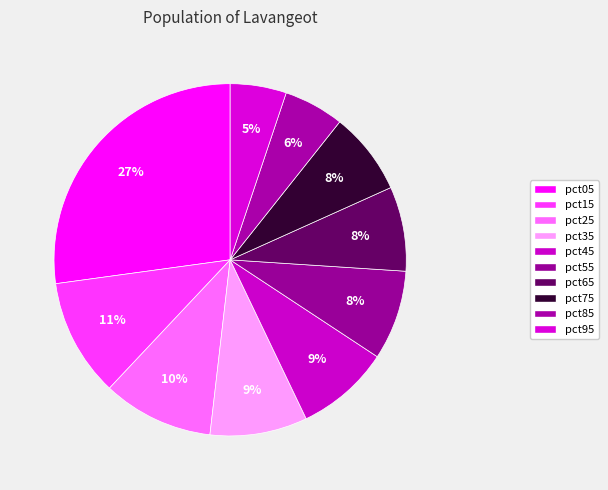

The pct75 slice represents 17% of the pie. True or false?

False